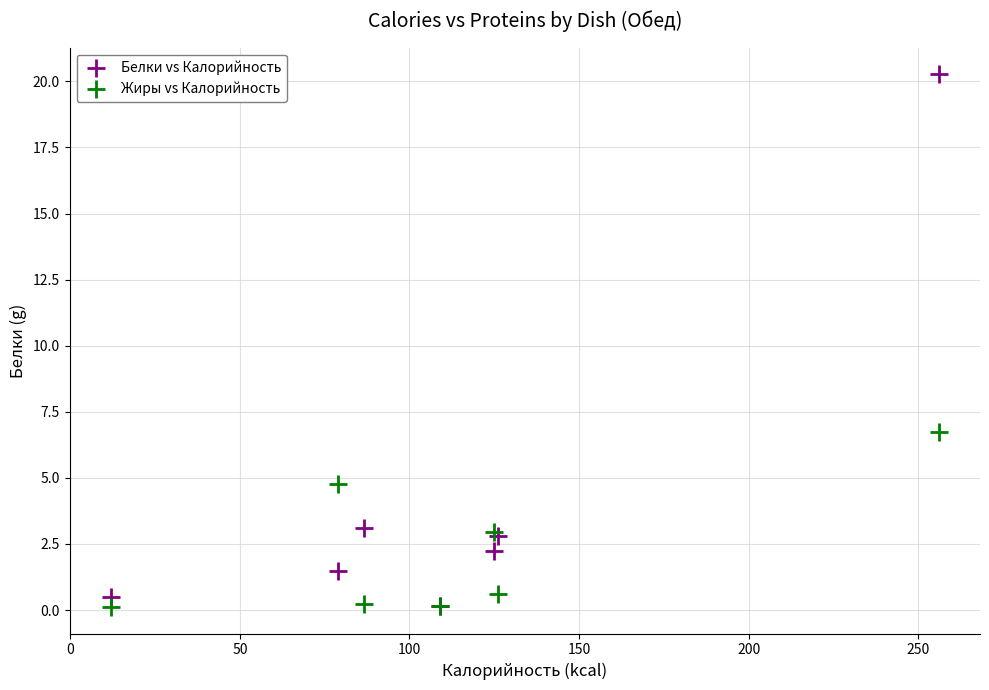

Across all series, what Y value is closest to 10?

6.7